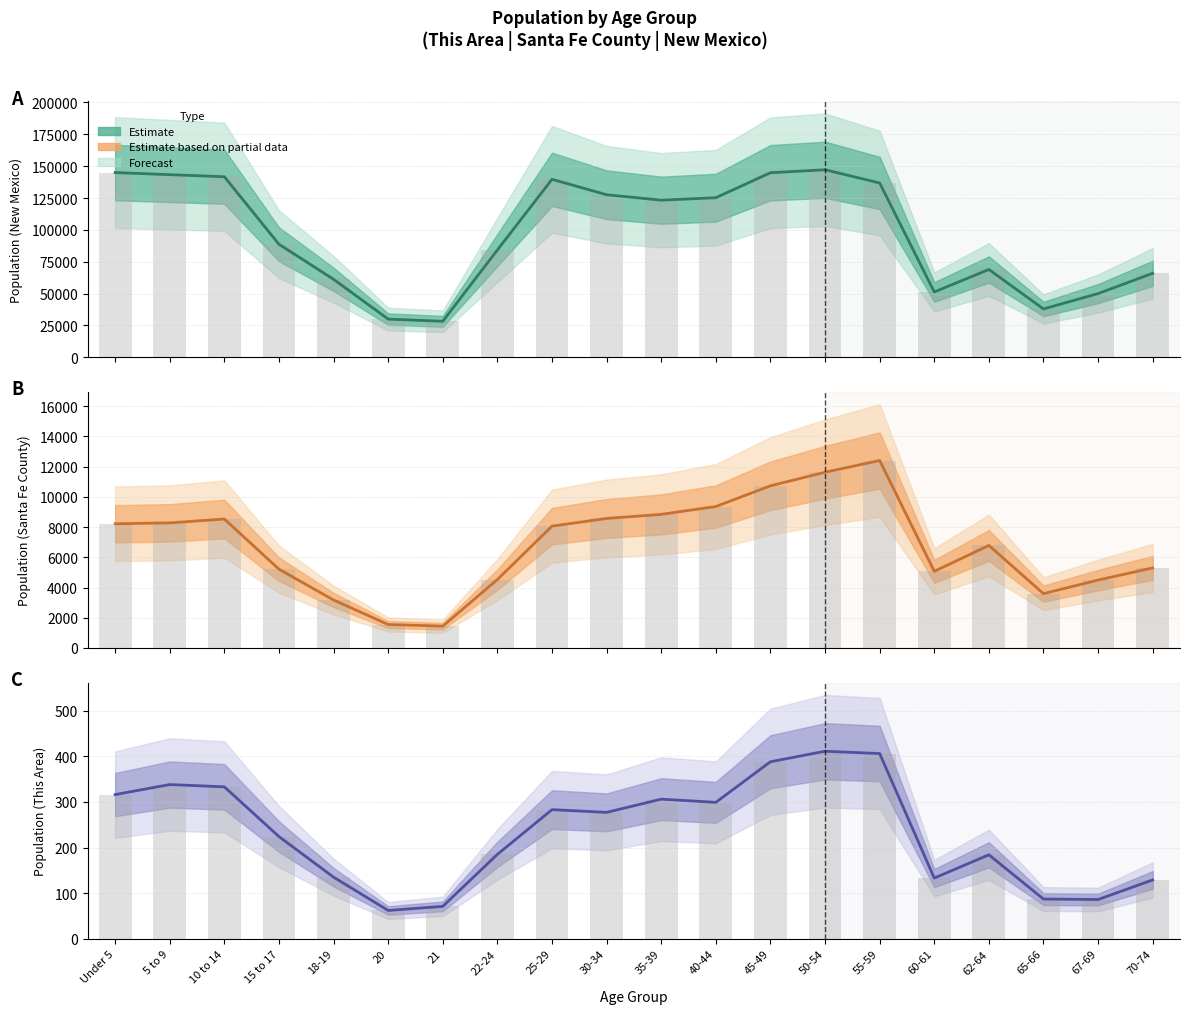

At which label does Santa Fe County (observed) first exceed 8059?

Under 5